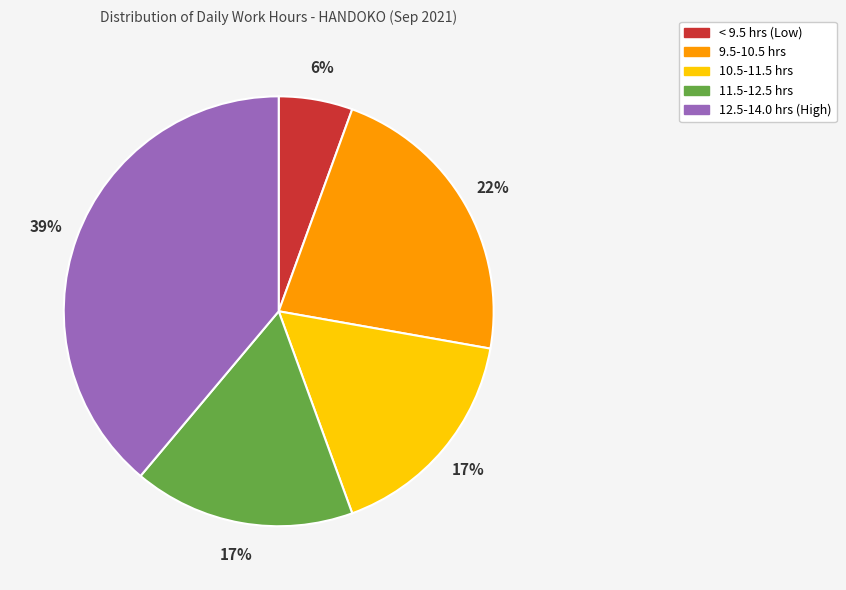

Is there any slice that represents more than half of the pie?

No